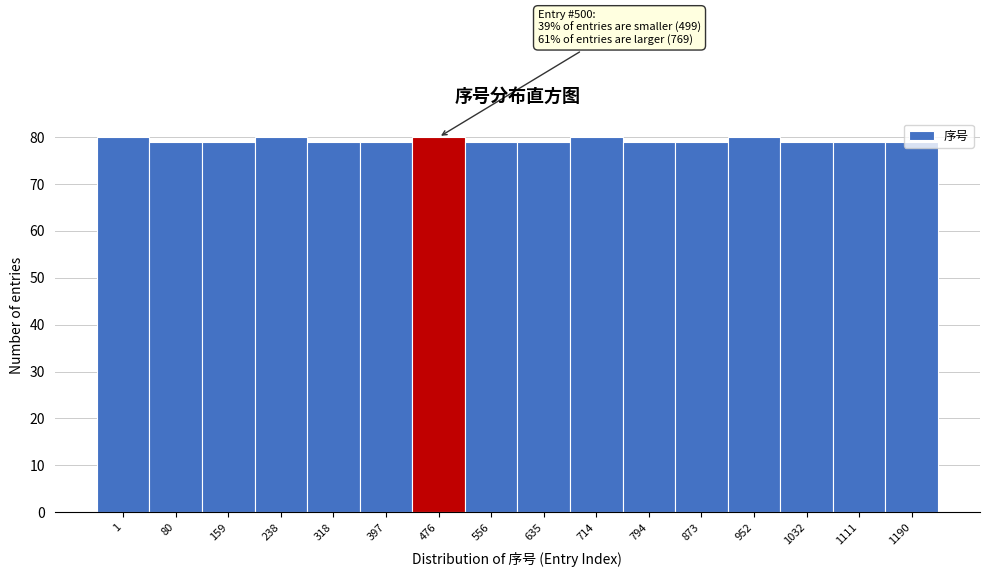

The value at 714 is 80. True or false?

True